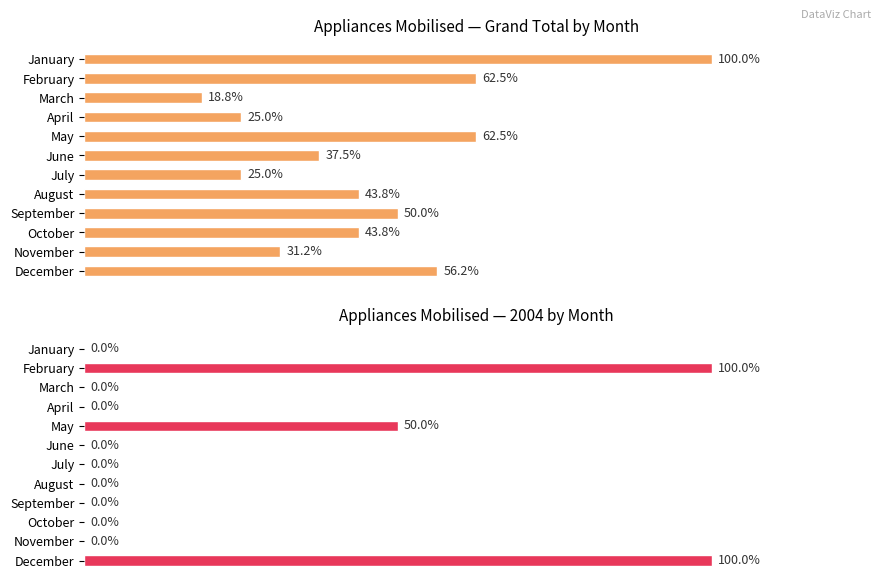

Reading left to right, extract all data points from this chart.

Grand Total (Appliances): 16	10	3	4	10	6	4	7	8	7	5	9
2004 (Appliances): 0	4	0	0	2	0	0	0	0	0	0	4